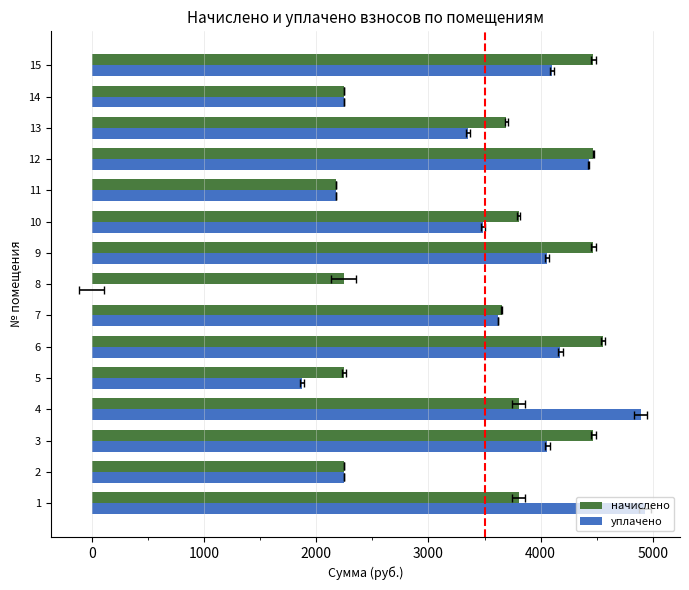

What is the value of the уплачено bar at the 5th from the left?

1873.2